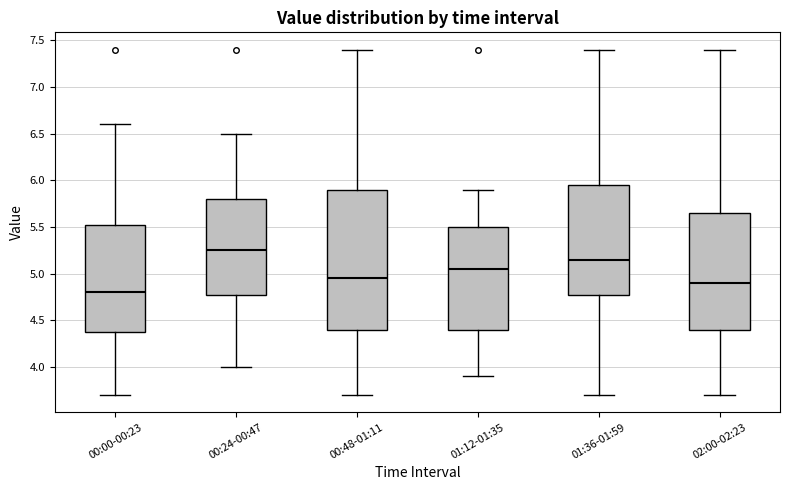

Reading left to right, transcribe this box plot: for each box, give where its median line is, the range the box spans, and where its two whiskers end, as read against the y-axis. The values are not printed on the chart, so give them approximately, as read against the axis.

00:00-00:23: median 4.80, box 4.40 to 5.55, whiskers 3.70 to 6.60
00:24-00:47: median 5.25, box 4.80 to 5.80, whiskers 4.00 to 6.50
00:48-01:11: median 4.95, box 4.40 to 5.90, whiskers 3.70 to 7.40
01:12-01:35: median 5.05, box 4.40 to 5.50, whiskers 3.90 to 5.90
01:36-01:59: median 5.15, box 4.80 to 5.95, whiskers 3.70 to 7.40
02:00-02:23: median 4.90, box 4.40 to 5.65, whiskers 3.70 to 7.40